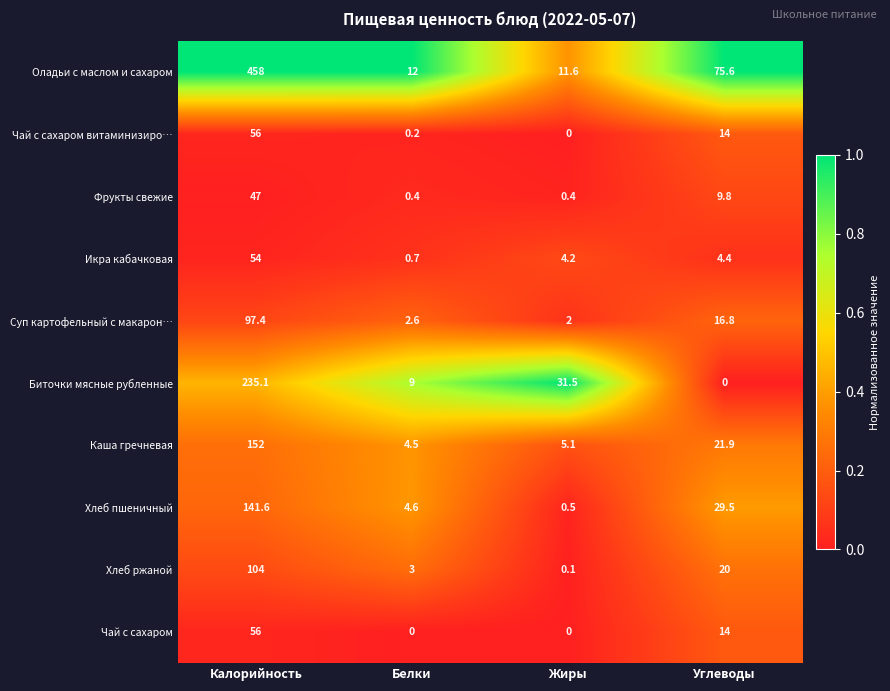

At which label does Каша гречневая reach its minimum?

Белки